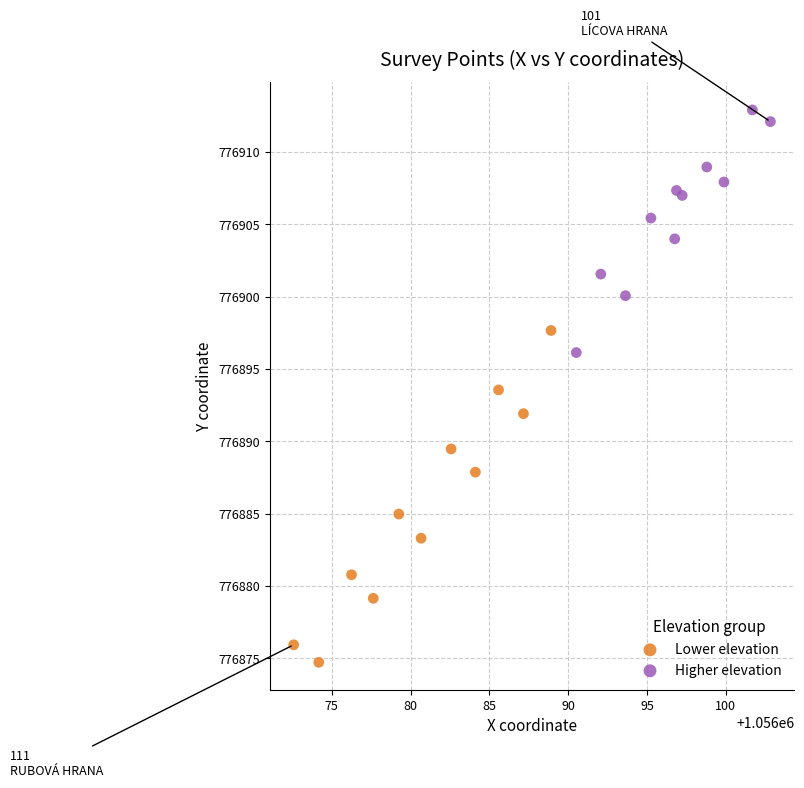

Which series reaches the minimum Y coordinate?

Lower elevation